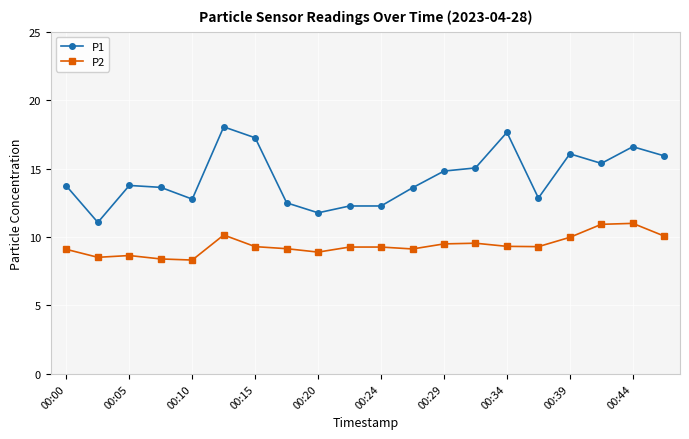

What is the smallest value displayed?

8.3